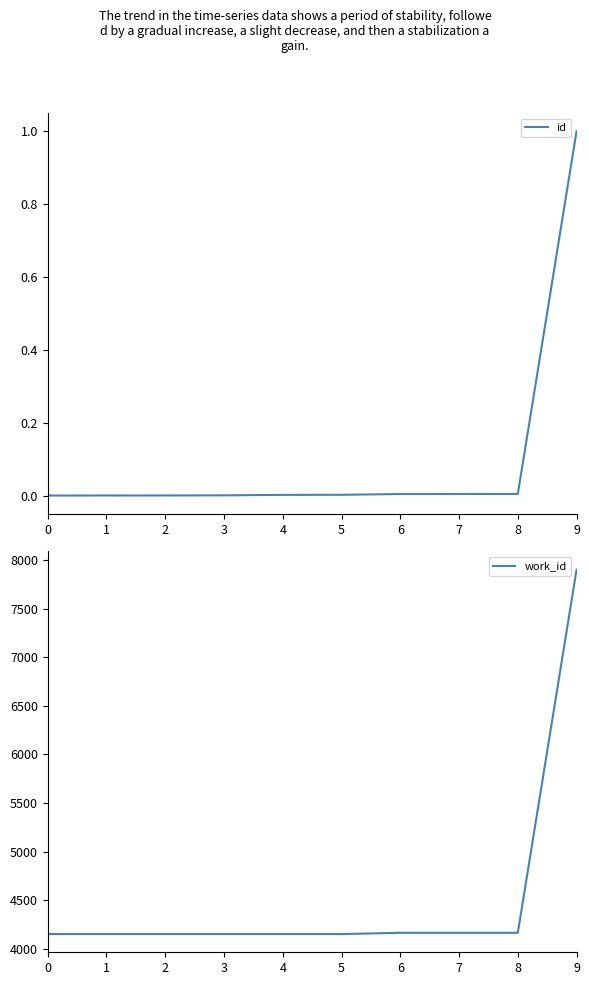

What is the lowest value of the work_id series?

4153